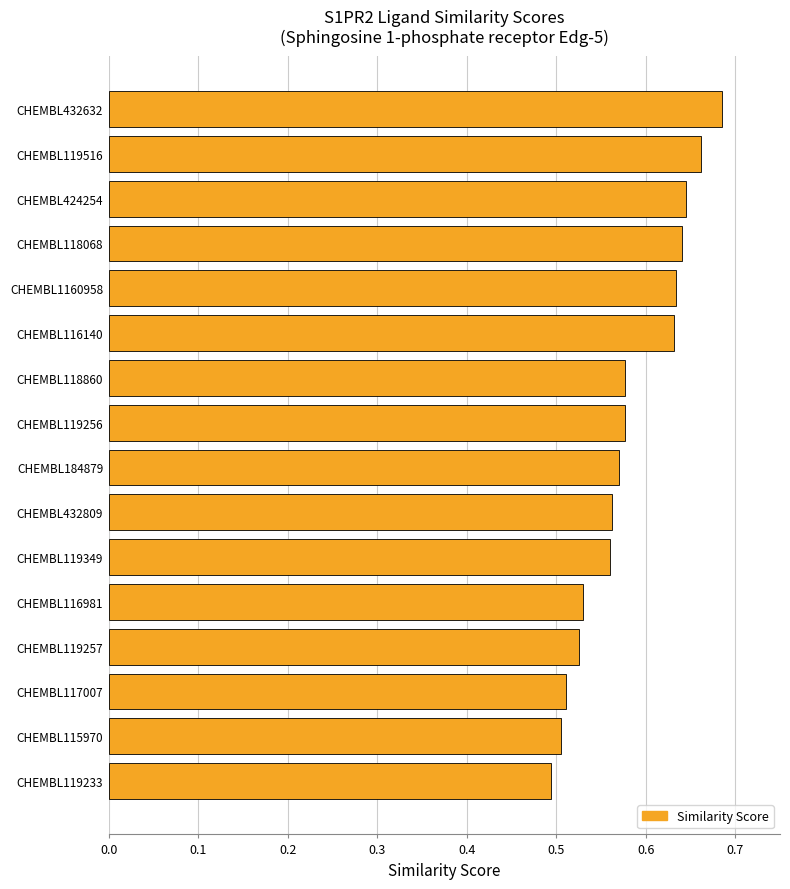

What is the difference between the maximum and minimum values?

0.2